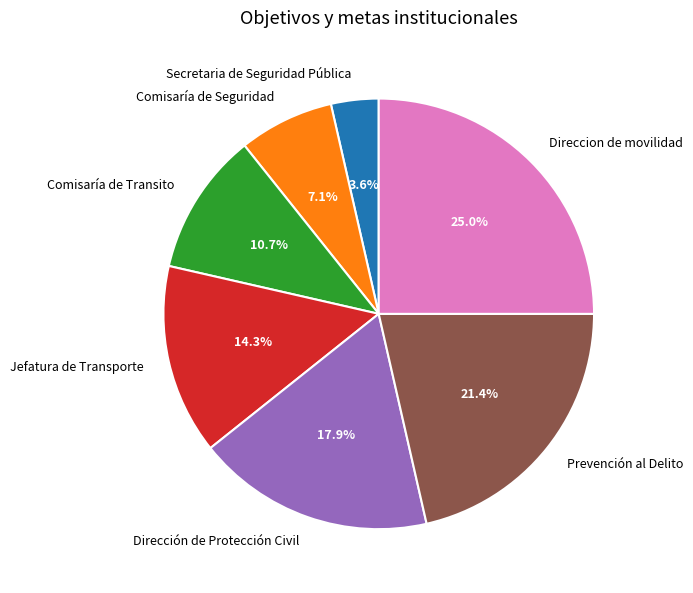

Rank the categories by value from highest to lowest.

Direccion de movilidad, Prevención al Delito, Dirección de Protección Civil, Jefatura de Transporte, Comisaría de Transito, Comisaría de Seguridad, Secretaria de Seguridad Pública